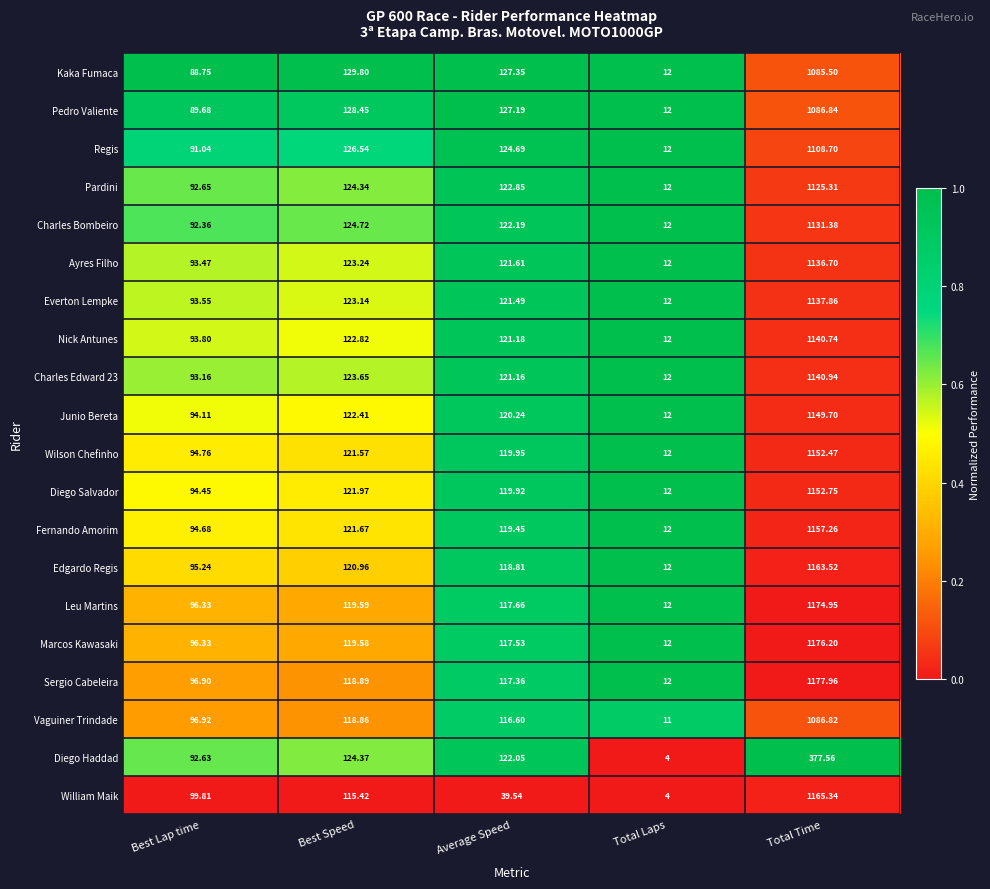

Which series has the widest spread of values?

Sergio Cabeleira